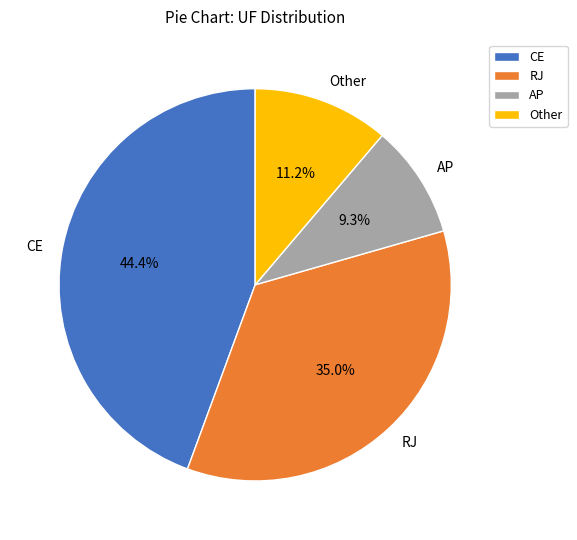

To the nearest percent, what portion does RJ represent?

35%